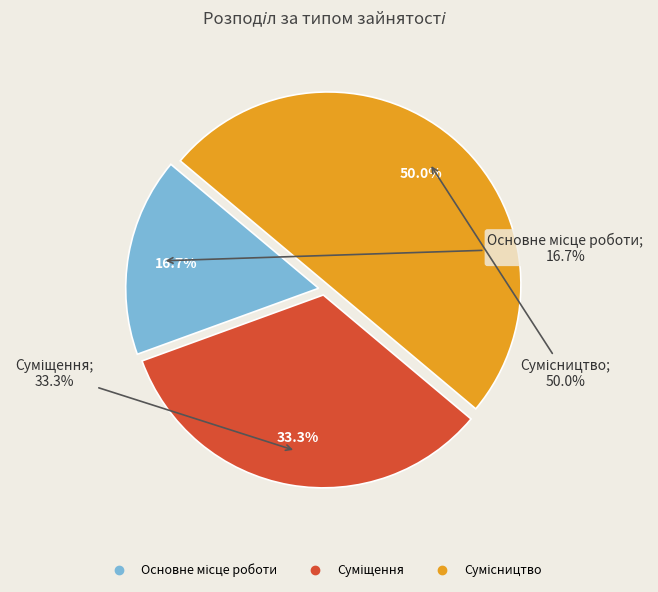

Count the number of slices in the pie.

3